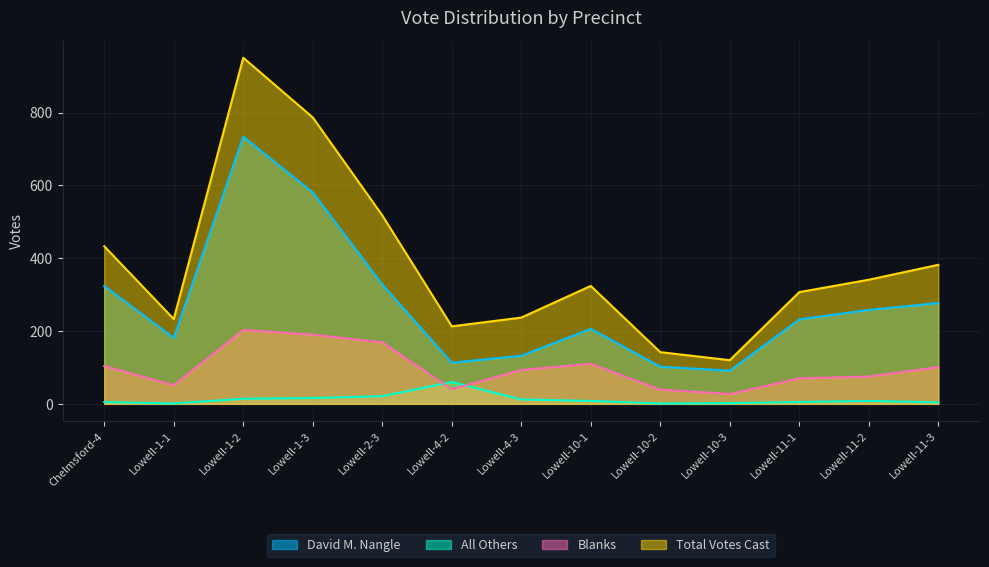

In Blanks, how many points are higher than both neighbors (excluding endpoints)?

2